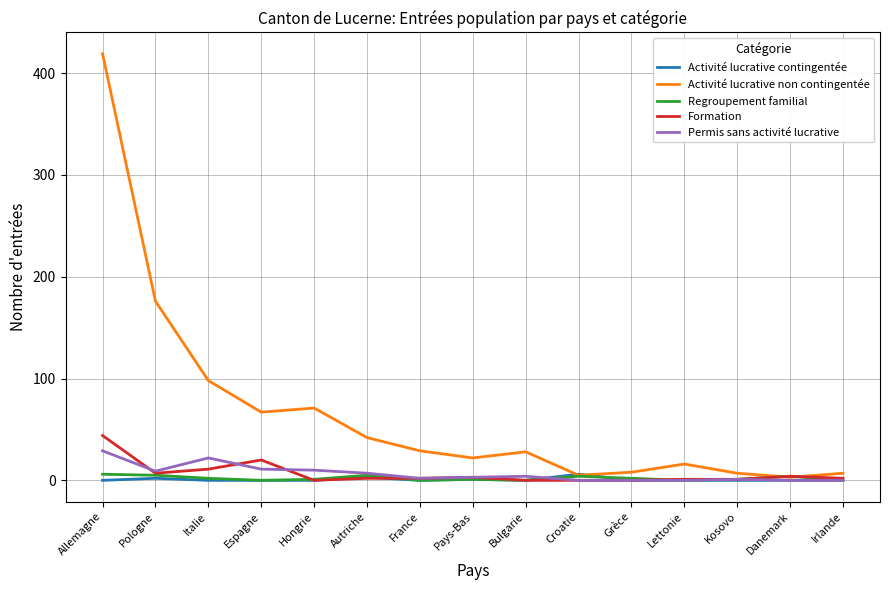

Which series changed the most between Allemagne and France?

Activité lucrative non contingentée